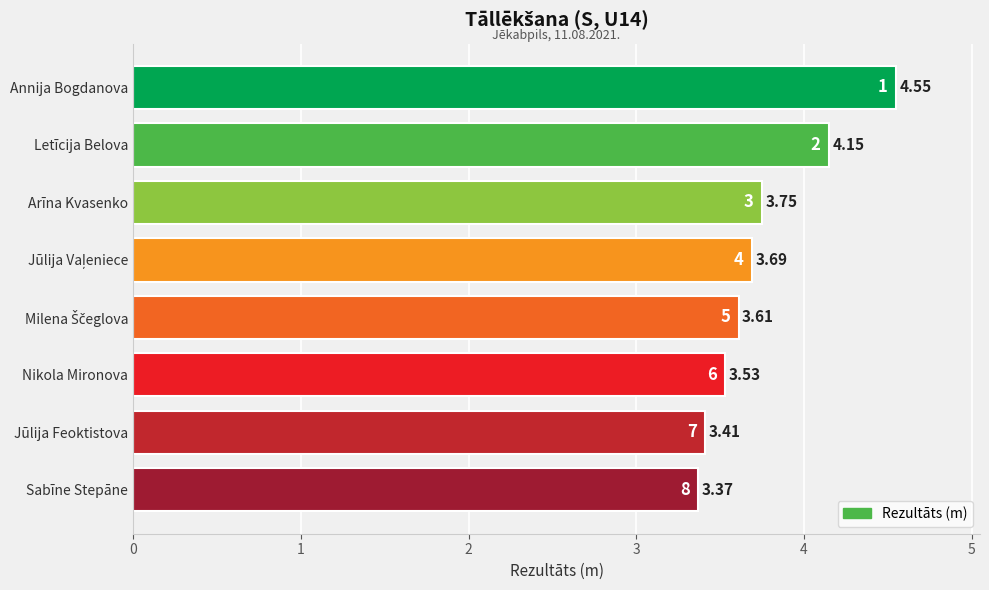

At which category does the chart reach its minimum across all series?

Sabīne Stepāne